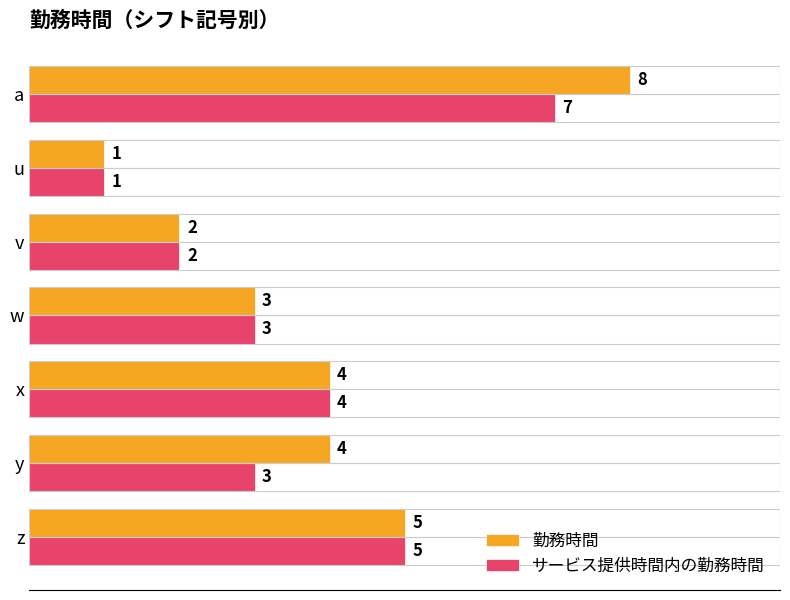

What are all the series names shown in the legend?

勤務時間, サービス提供時間内の勤務時間